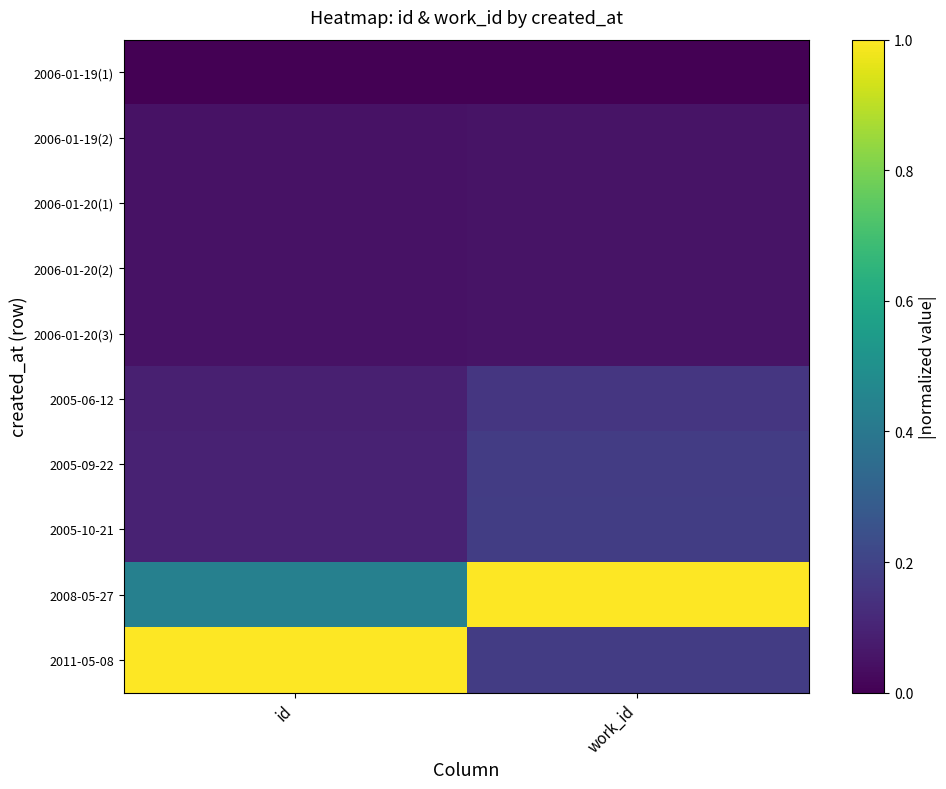

What is the spread (max minus min) of values at id?

1.0